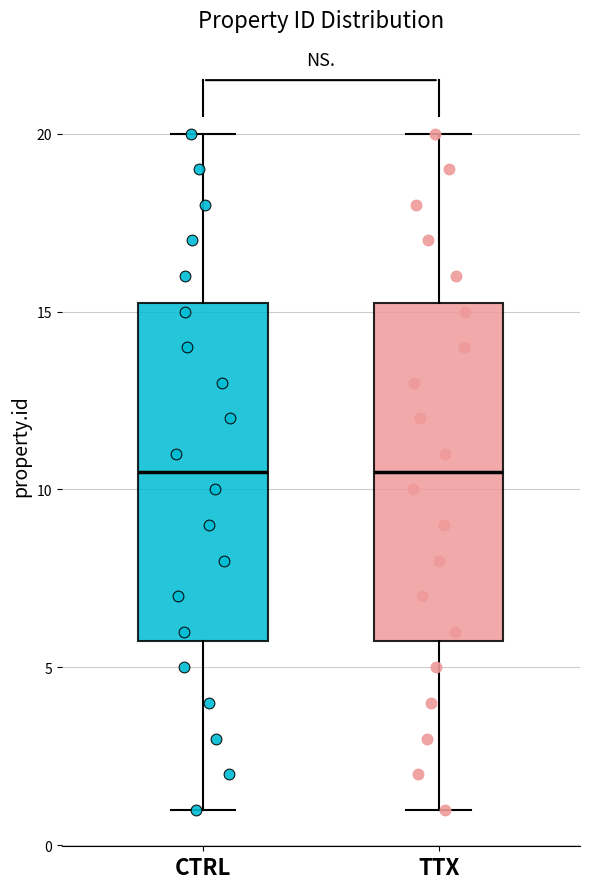

Reading left to right, read every box against the y-axis: the position of its median line, the range the box covers, and the ends of its whiskers. The values are not printed on the chart, so give them approximately, as read against the axis.

CTRL: median 10.5, box 6.0 to 15.5, whiskers 1.0 to 20.0
TTX: median 10.5, box 6.0 to 15.5, whiskers 1.0 to 20.0